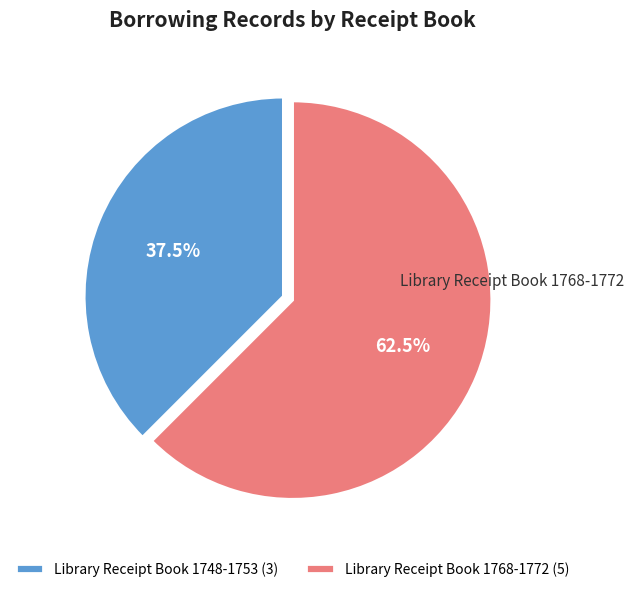

Which slice is the largest?

Library Receipt Book 1768-1772